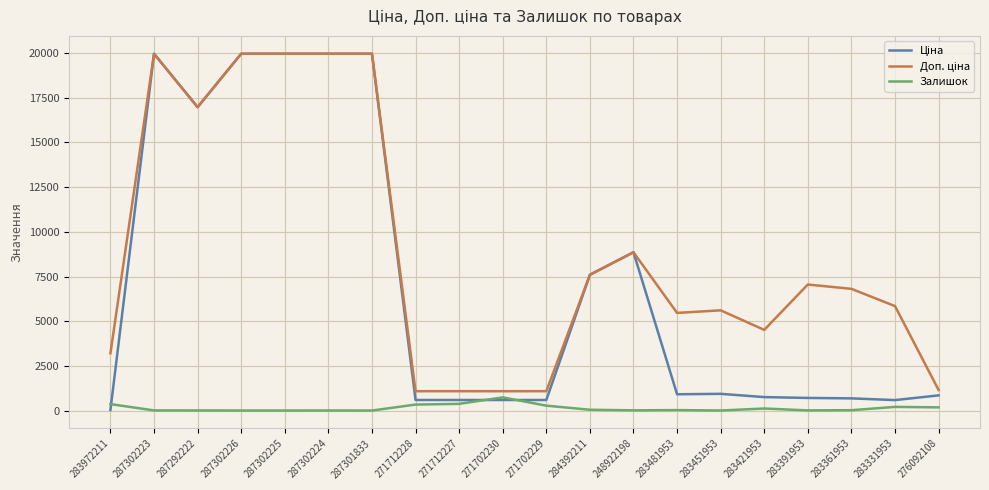

What is the highest value of the Залишок series?

736.0